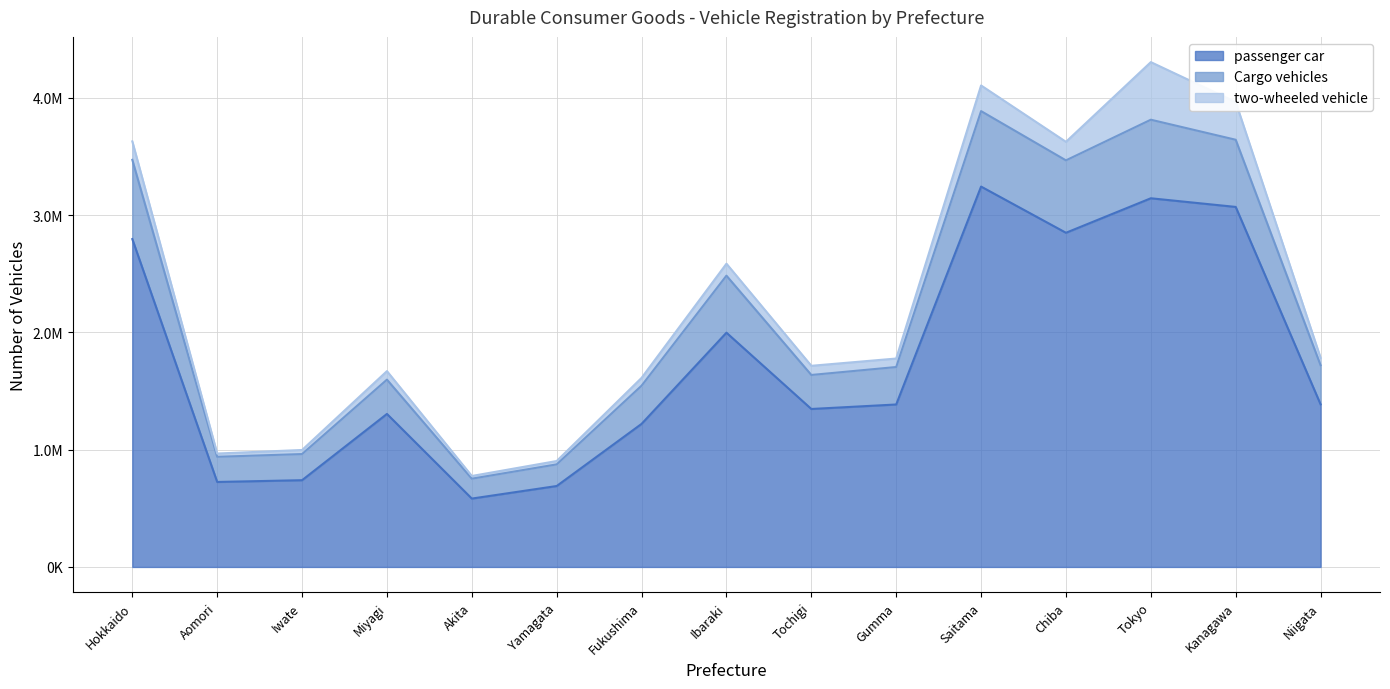

What are all the series names shown in the legend?

passenger car, Cargo vehicles, two-wheeled vehicle